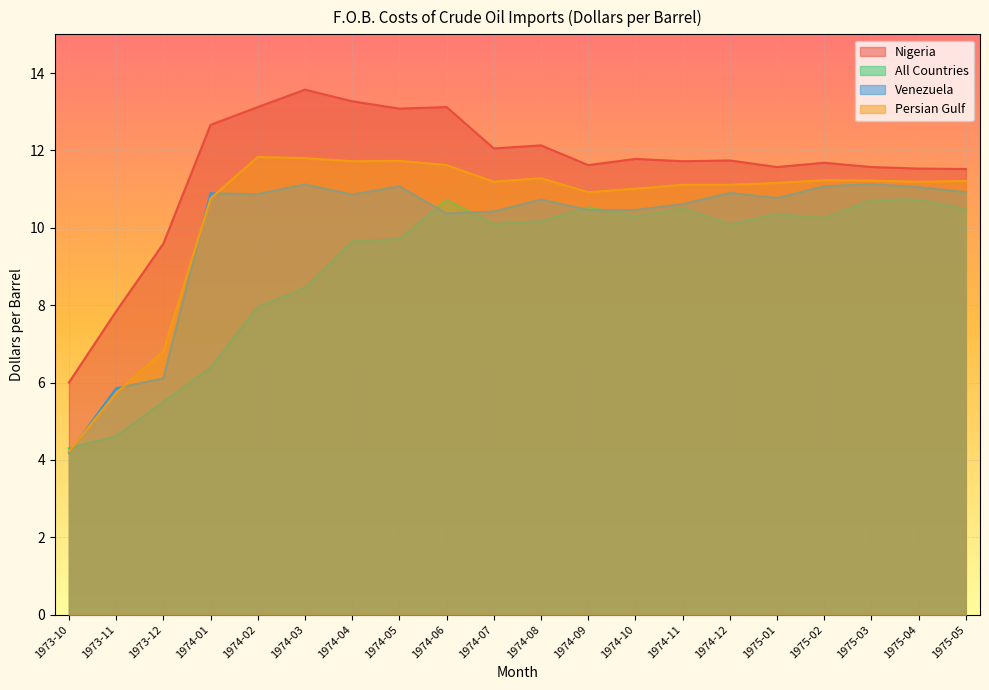

Reading right to left, transcribe all the data shown in this chart.

Nigeria: 1975-05=11.5	1975-04=11.5	1975-03=11.6	1975-02=11.7	1975-01=11.6	1974-12=11.7	1974-11=11.7	1974-10=11.8	1974-09=11.6	1974-08=12.1	1974-07=12.1	1974-06=13.1	1974-05=13.1	1974-04=13.3	1974-03=13.6	1974-02=13.1	1974-01=12.7	1973-12=9.6	1973-11=7.8	1973-10=6.0
All Countries: 1975-05=10.5	1975-04=10.7	1975-03=10.7	1975-02=10.3	1975-01=10.3	1974-12=10.1	1974-11=10.5	1974-10=10.3	1974-09=10.5	1974-08=10.2	1974-07=10.1	1974-06=10.7	1974-05=9.7	1974-04=9.7	1974-03=8.4	1974-02=8.0	1974-01=6.4	1973-12=5.5	1973-11=4.6	1973-10=4.3
Venezuela: 1975-05=10.9	1975-04=11.1	1975-03=11.1	1975-02=11.1	1975-01=10.8	1974-12=10.9	1974-11=10.6	1974-10=10.5	1974-09=10.5	1974-08=10.7	1974-07=10.4	1974-06=10.4	1974-05=11.1	1974-04=10.9	1974-03=11.1	1974-02=10.9	1974-01=10.9	1973-12=6.1	1973-11=5.8	1973-10=4.2
Persian Gulf: 1975-05=11.2	1975-04=11.2	1975-03=11.2	1975-02=11.2	1975-01=11.2	1974-12=11.1	1974-11=11.1	1974-10=11.0	1974-09=10.9	1974-08=11.3	1974-07=11.2	1974-06=11.6	1974-05=11.7	1974-04=11.7	1974-03=11.8	1974-02=11.8	1974-01=10.8	1973-12=6.8	1973-11=5.7	1973-10=4.2